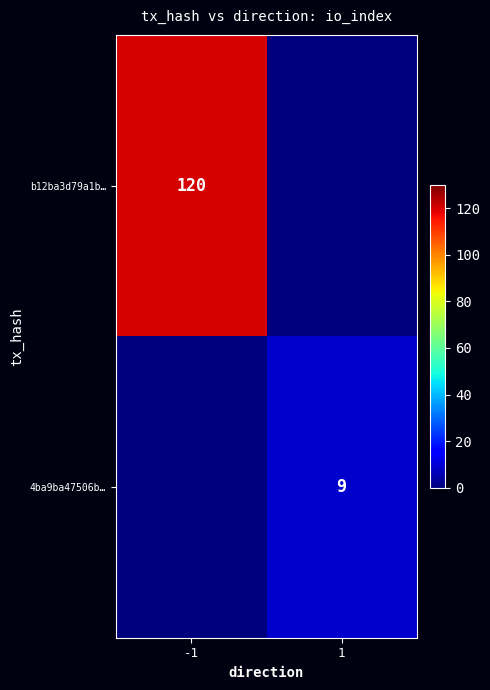

The value of b12ba3d79a1b… at -1 is 162. True or false?

False